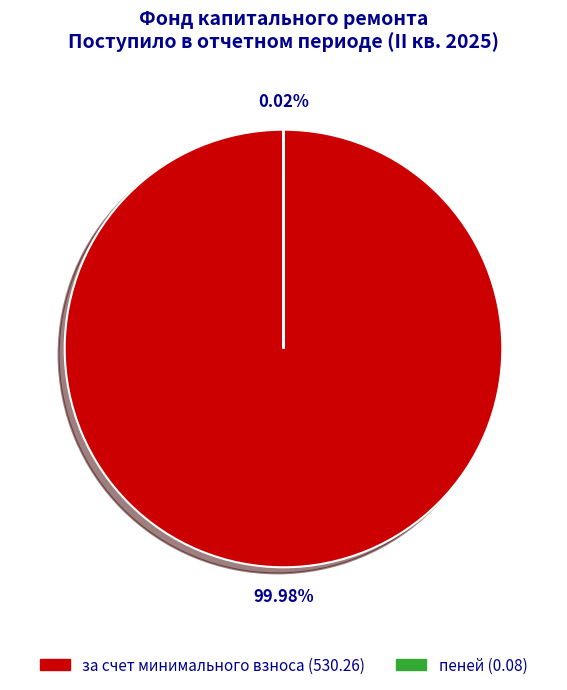

Is the sum of за счет минимального взноса and пеней greater than half?

Yes